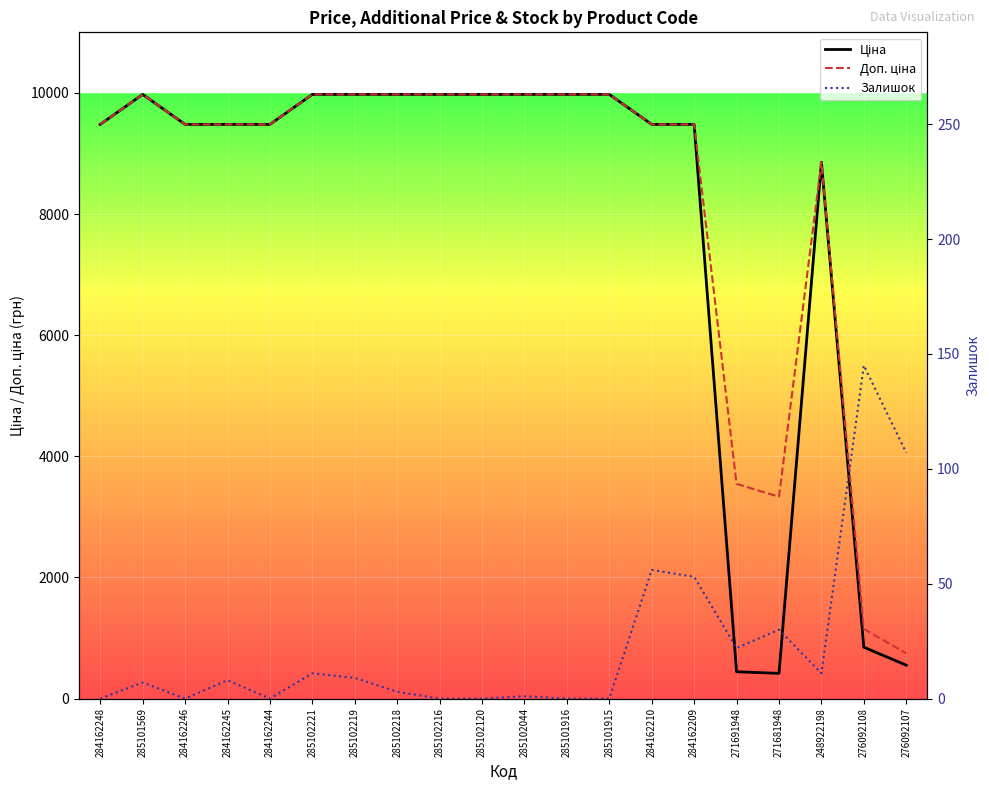

True or false: Залишок has a value of 22.0 at 271691948.

True